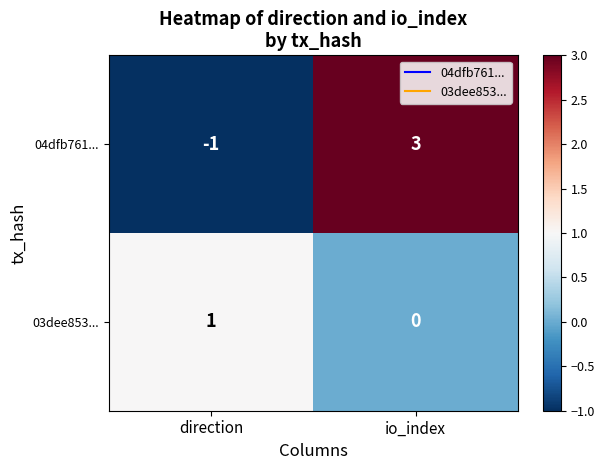

True or false: 03dee853... has a value of 0 at io_index.

True